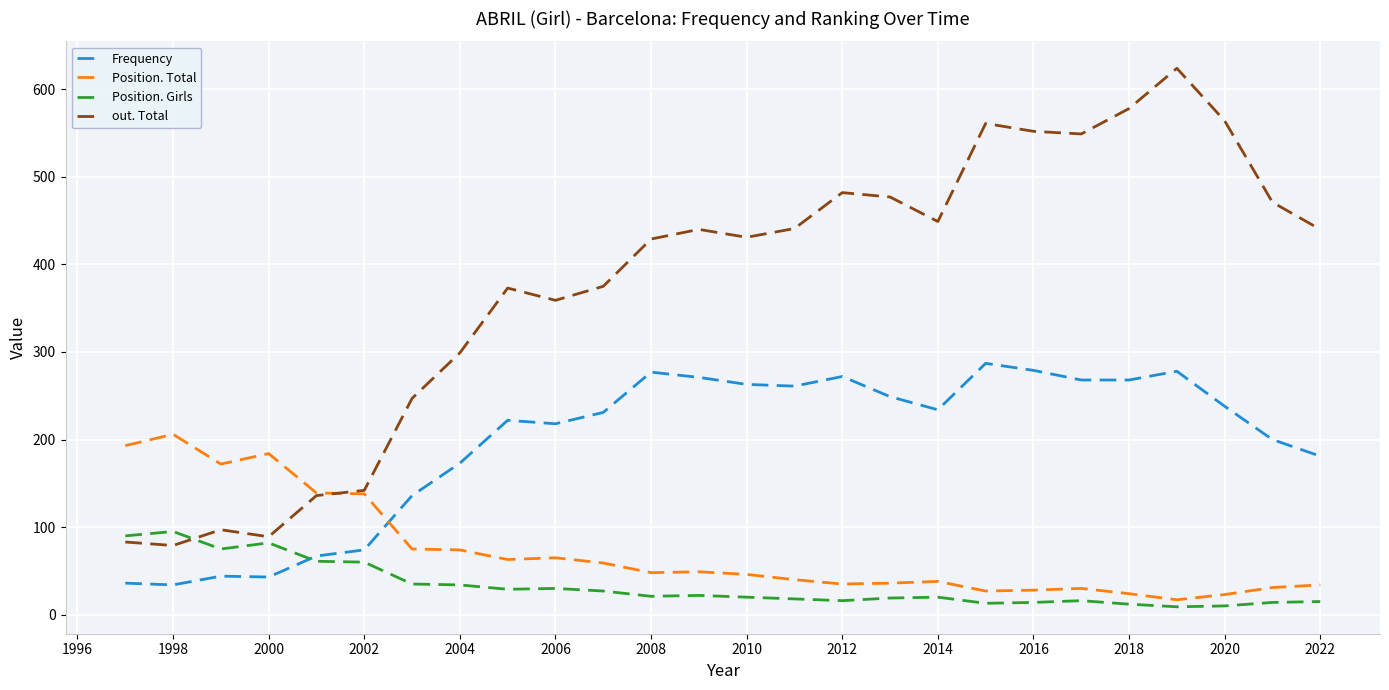

Rank the series by their maximum value, from highest to lowest.

out. Total, Frequency, Position. Total, Position. Girls